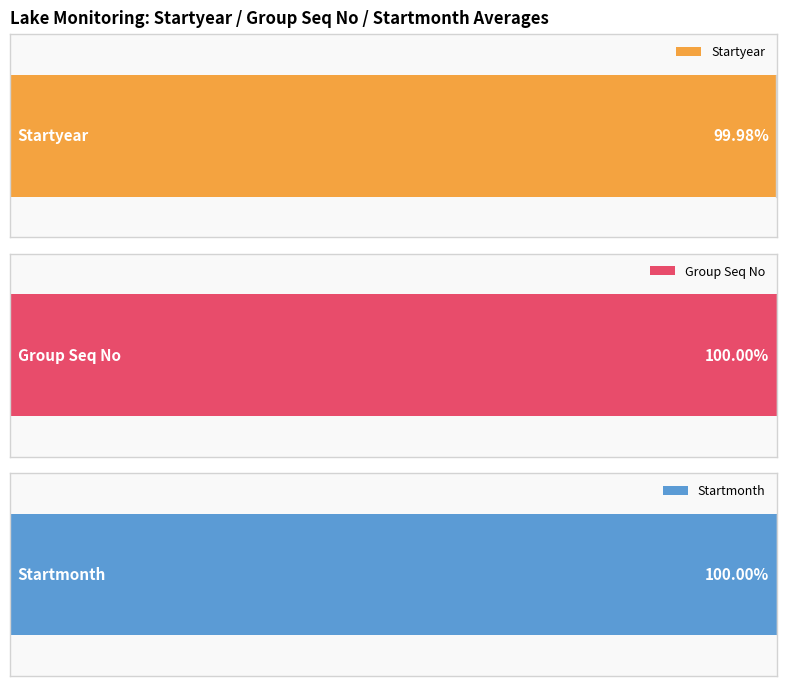

True or false: Startmonth has a value of 7 at 4.

False